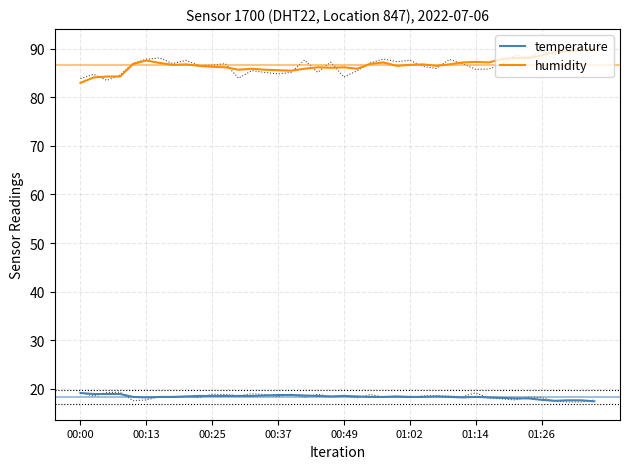

Between 14 and 26, which series saw the biggest shift?

humidity